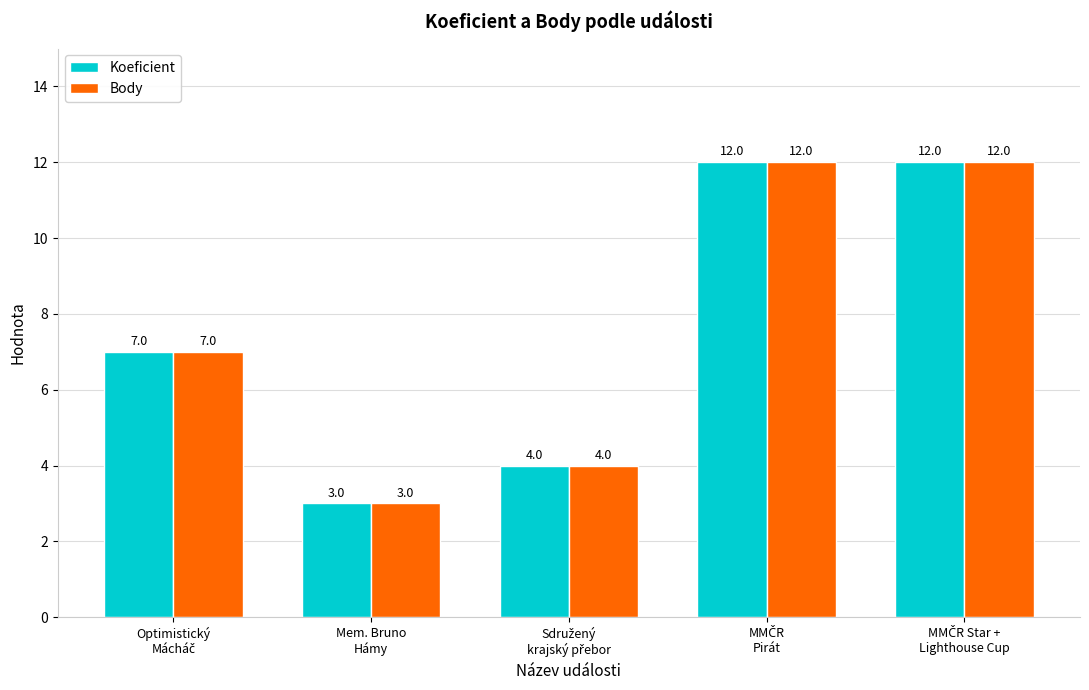

What is the minimum value for Koeficient?

3